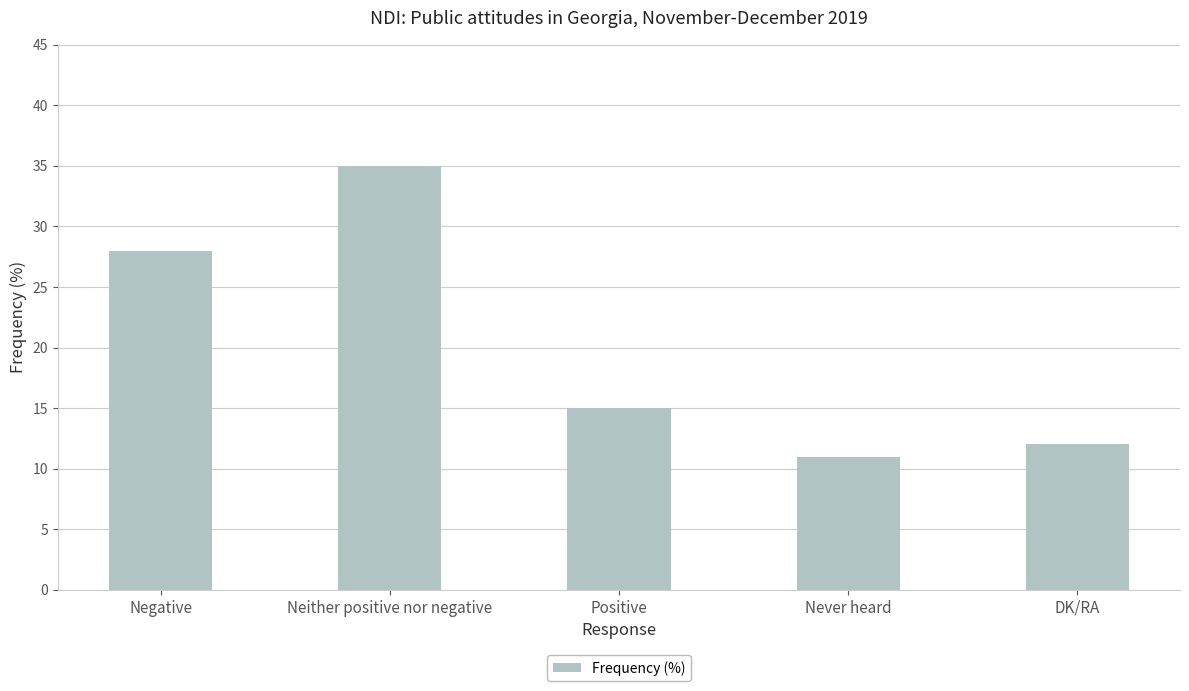

What value does the data have at Neither positive nor negative?

35